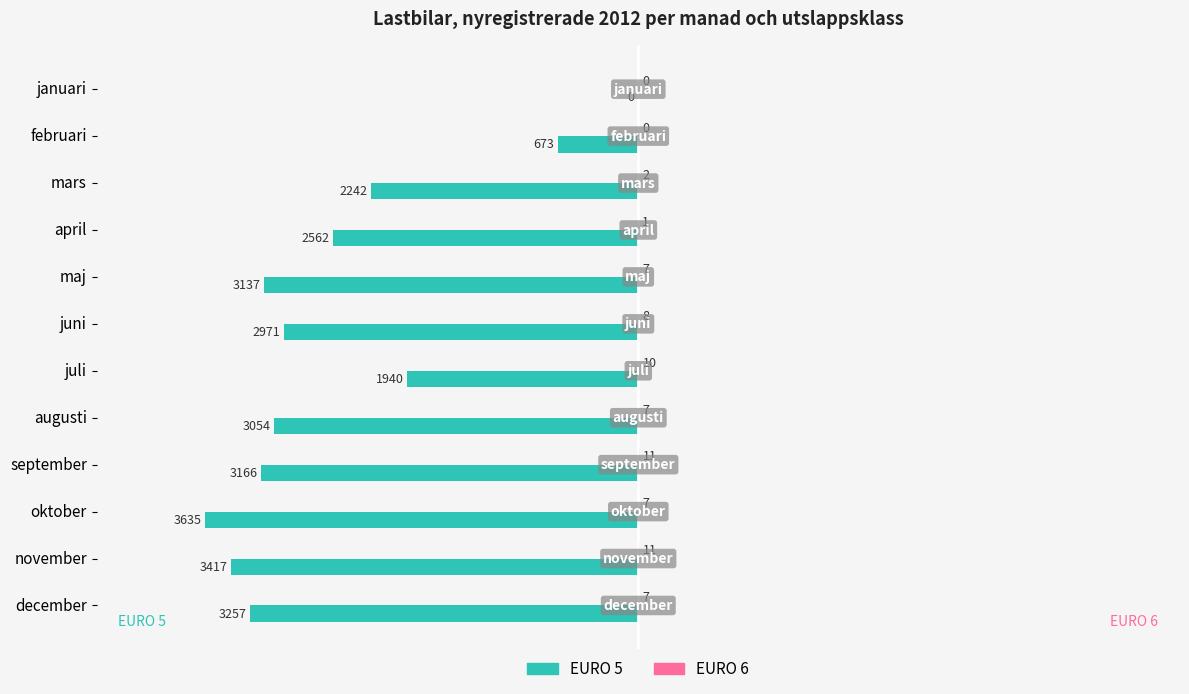

Between juli and december, which series saw the biggest shift?

EURO 5